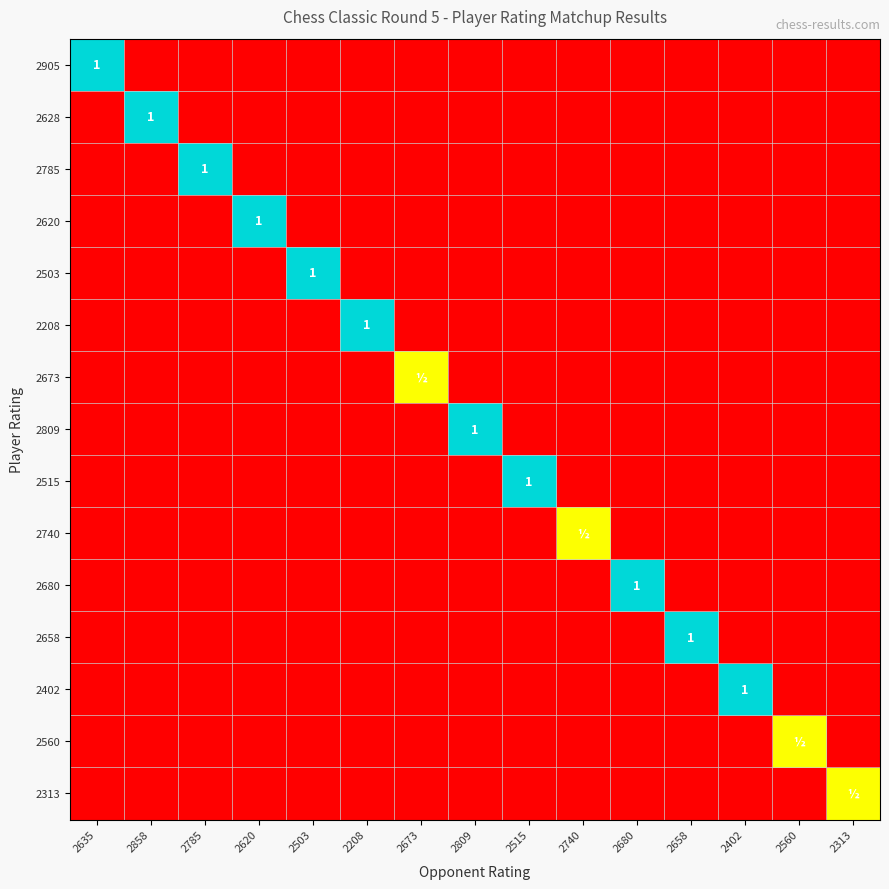

True or false: 2620 has a value of 1.0 at 2620.

True